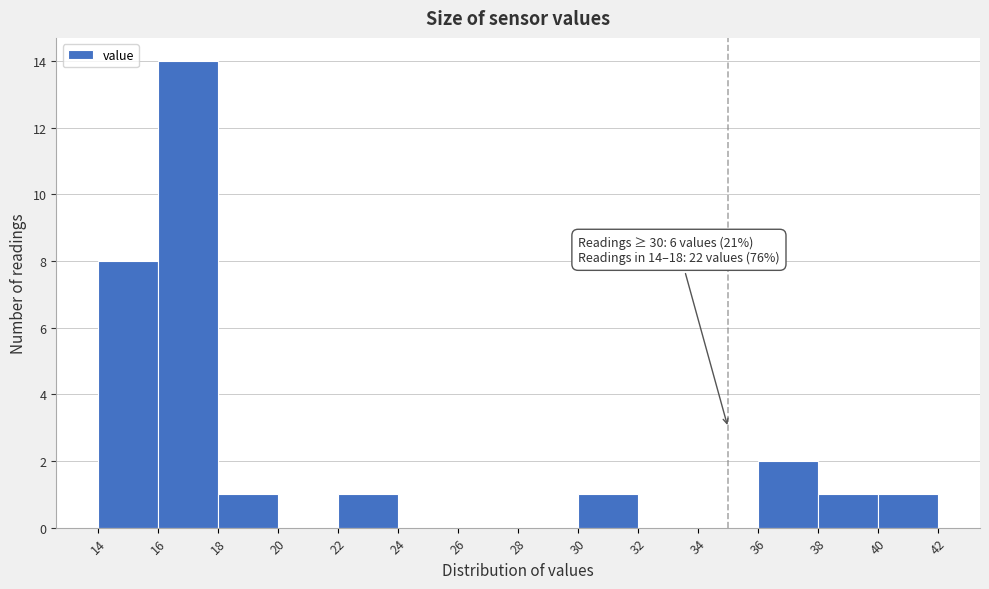

Which range on the x-axis has the tallest bar?

16 to 18